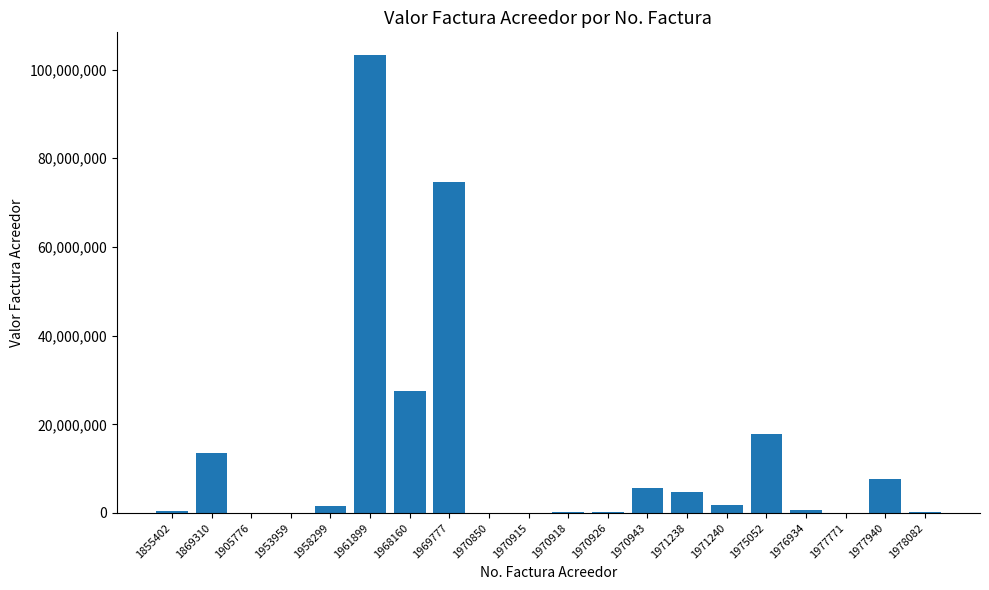

What is the ratio of the value at 1970943 to the value at 1975052?

0.3